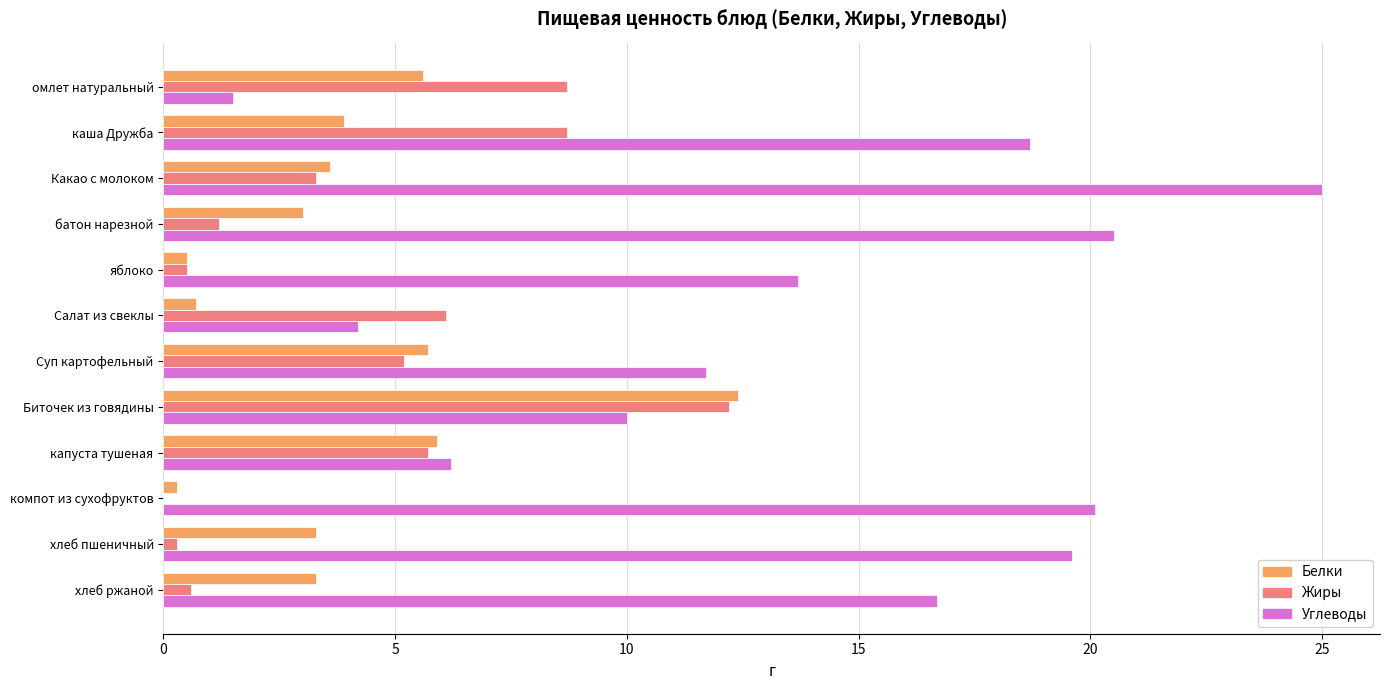

The Жиры series shows 0.0 at компот из сухофруктов. True or false?

True